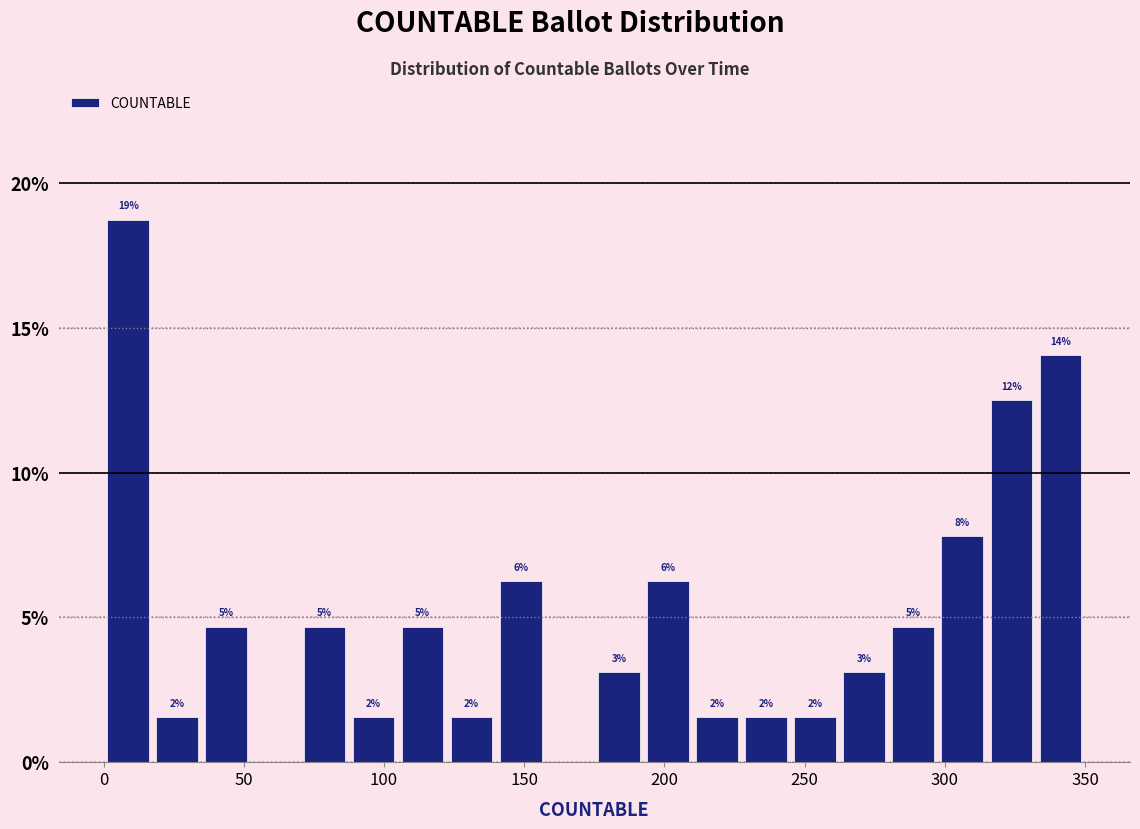

Read against the x-axis, roughly where is the centre of the tallest bar?

10